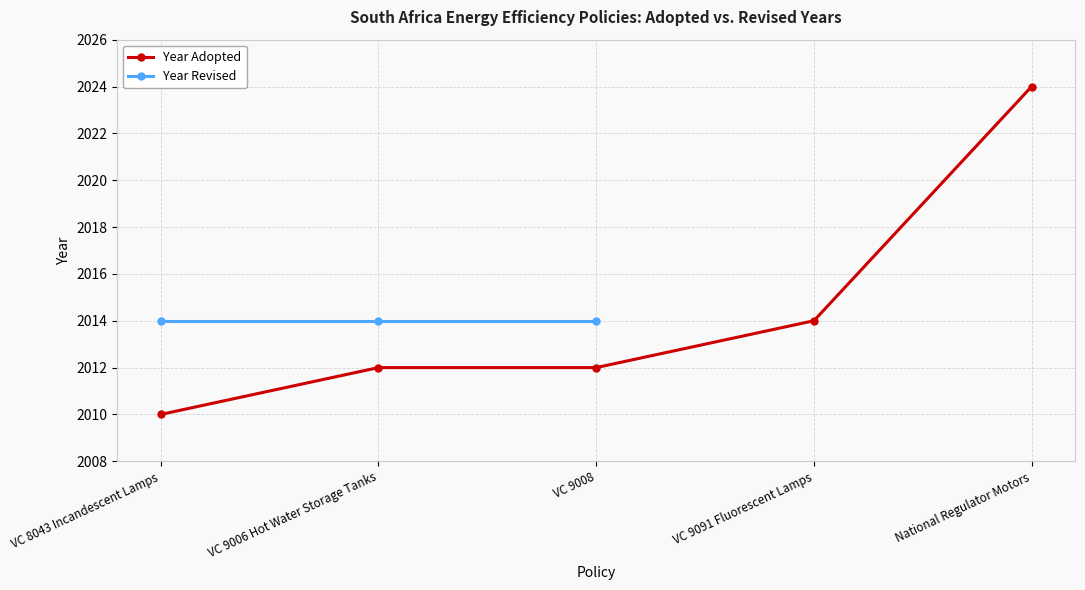

List the labels in order of value, smallest first.

VC 8043 Incandescent Lamps, VC 9006 Hot Water Storage Tanks, VC 9008, VC 9091 Fluorescent Lamps, National Regulator Motors